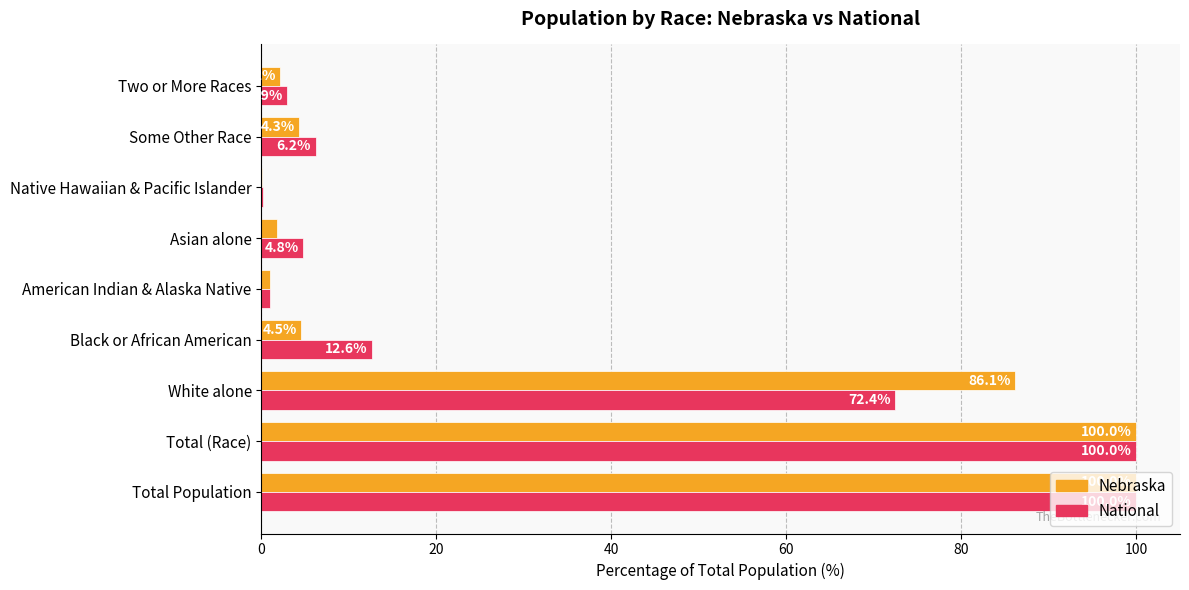

How many distinct data groups are displayed?

2